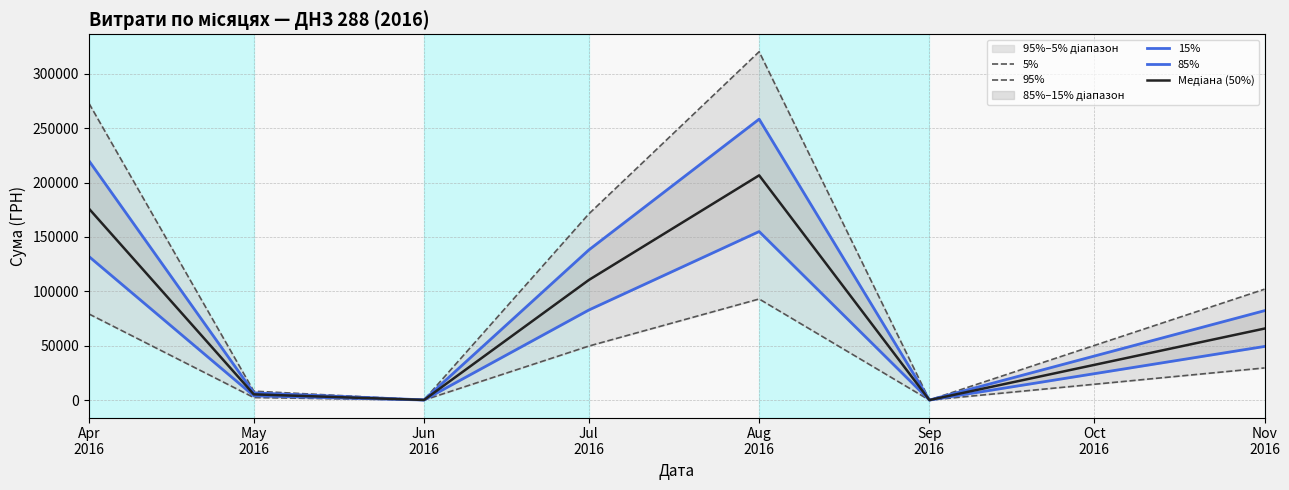

What is the label of the 2nd point from the right?

Sep
2016